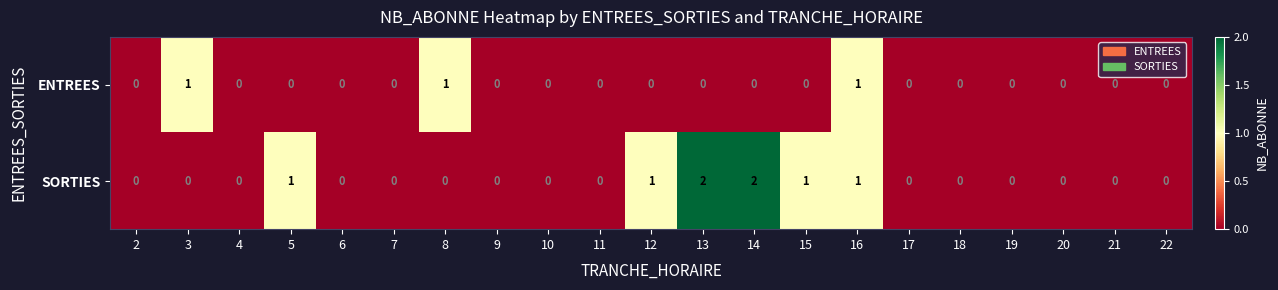

Count the number of data series in this chart.

2